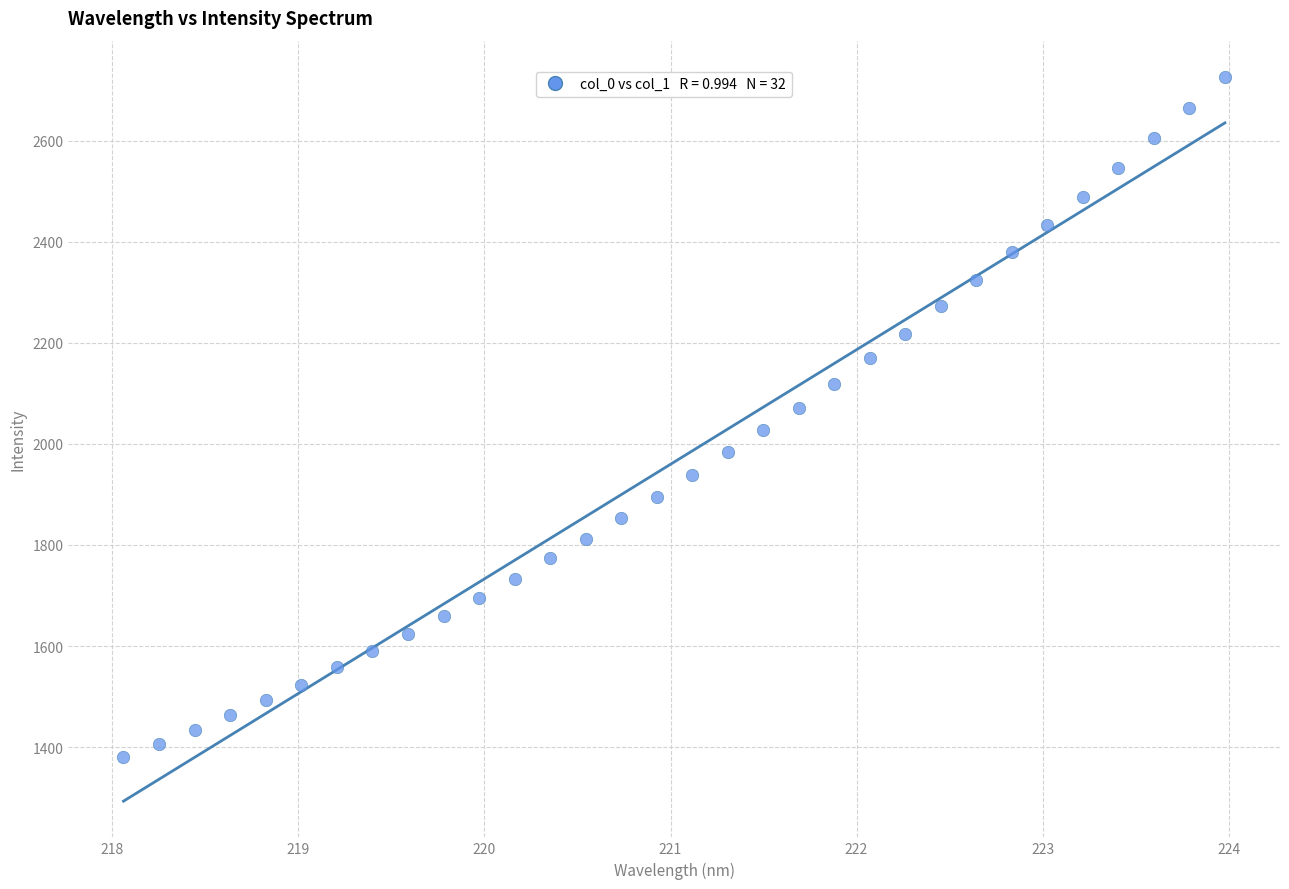

What is the range of X values (max minus min)?

5.9